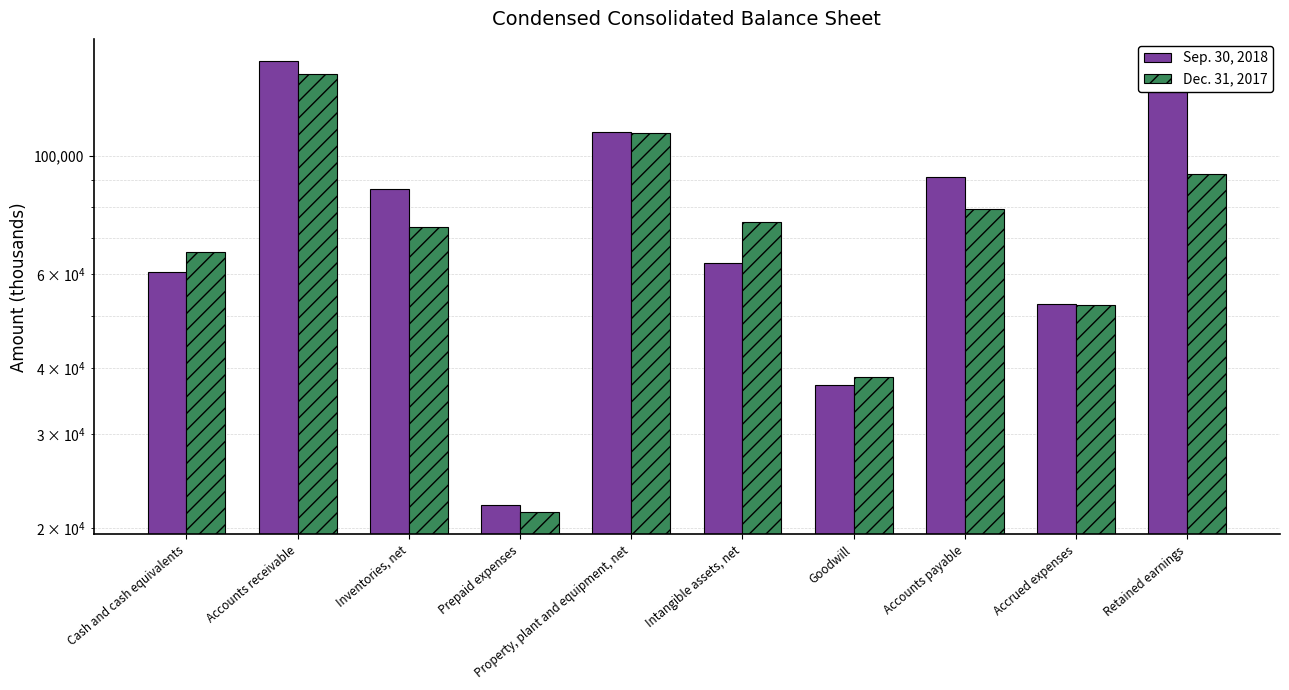

What value does the Sep. 30, 2018 series have at Retained earnings?

133803